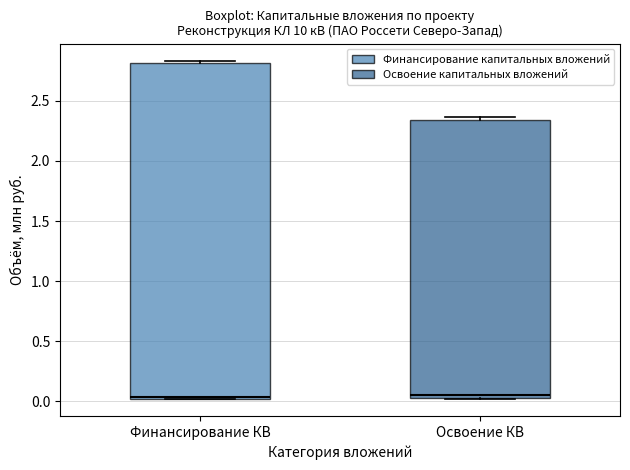

Which box is the tallest, from its lower edge to its upper edge?

Финансирование КВ